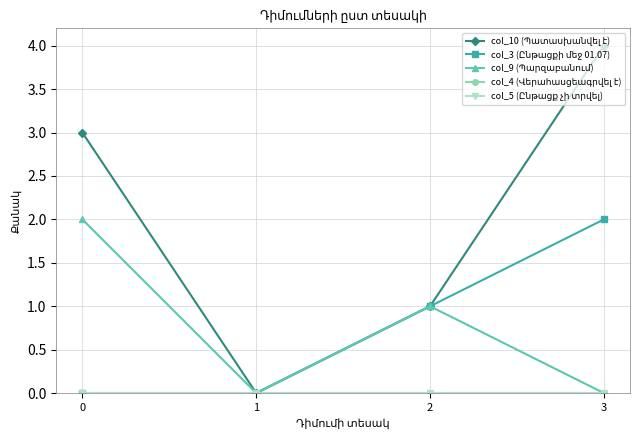

Does the chart have visible grid lines?

Yes